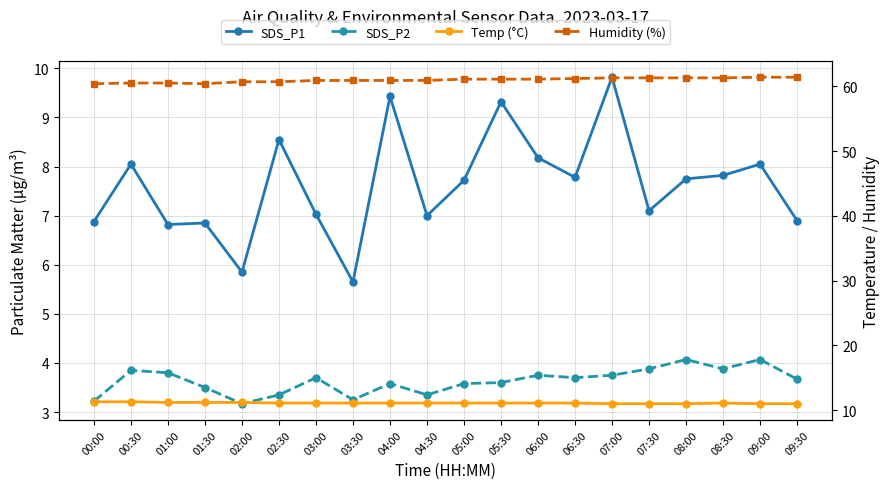

What is the difference between the highest and lowest values at 07:30?

57.4